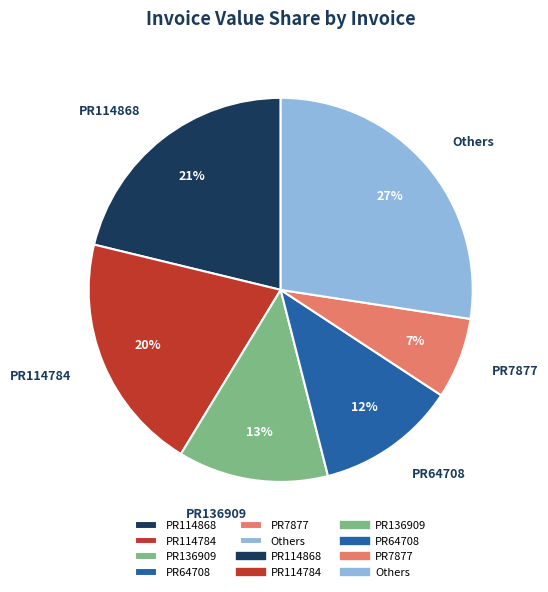

Which category has the smallest portion of the pie?

PR7877